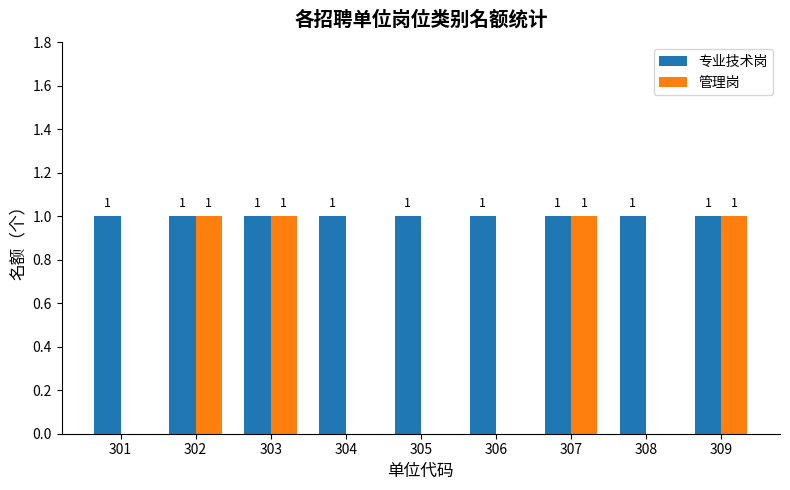

What is the sum of all 管理岗 values?

4